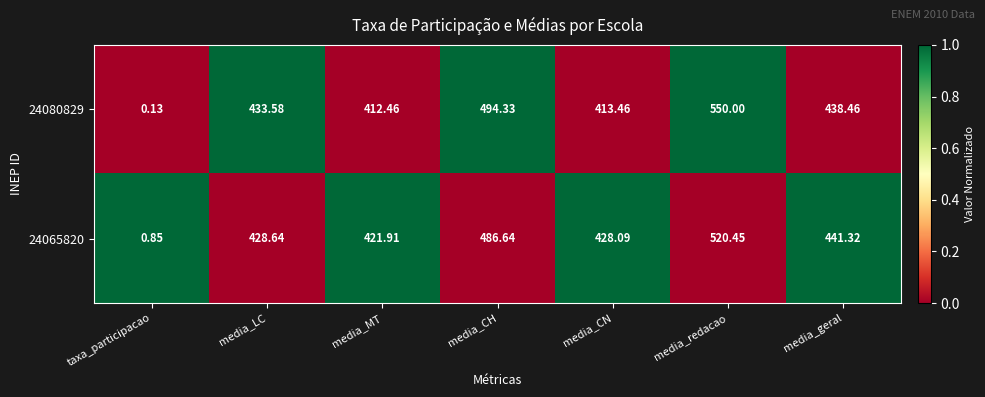

At which category does the chart reach its minimum across all series?

taxa_participacao